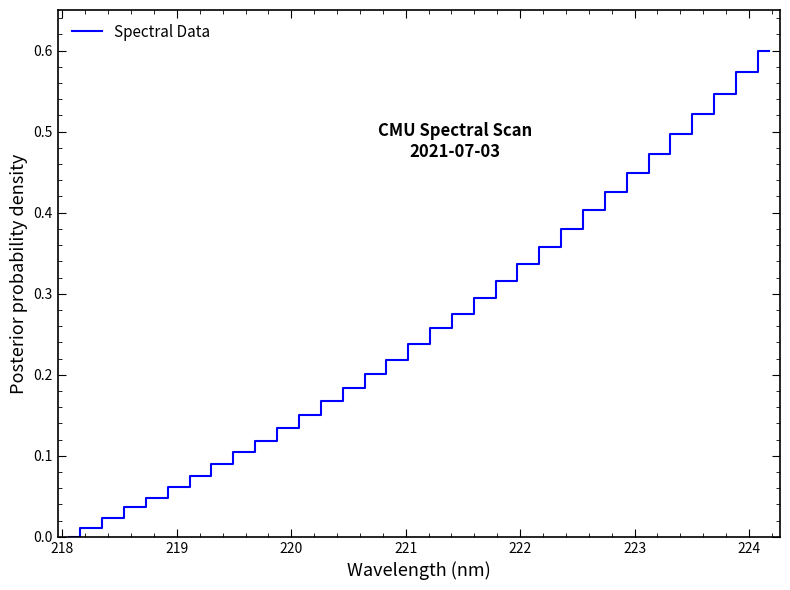

Does the chart have visible grid lines?

No